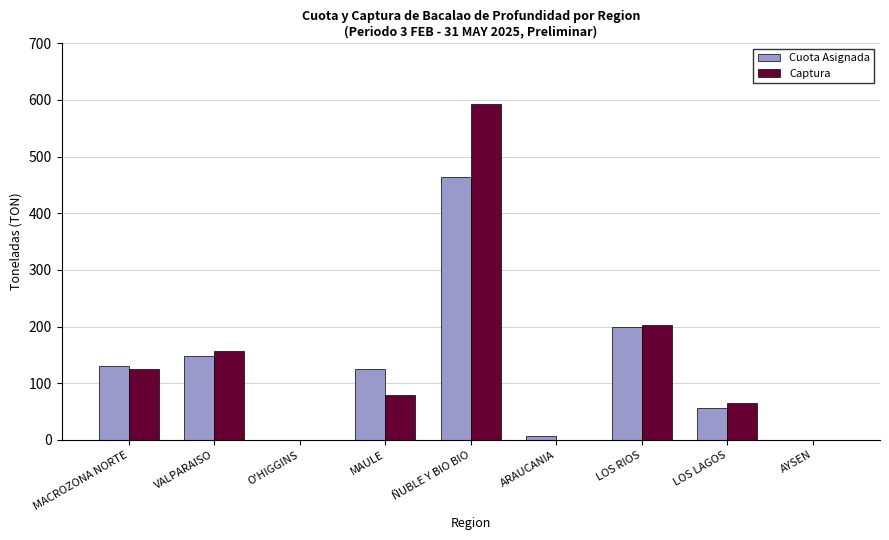

Read the Captura value at MAULE.

79.7